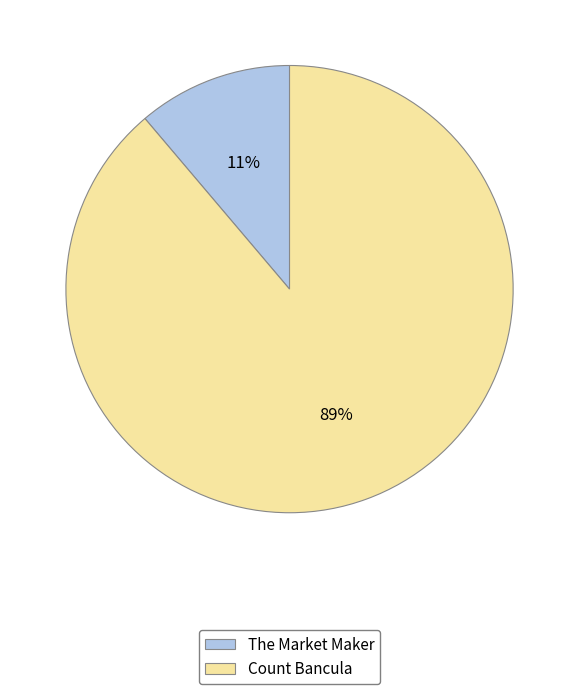

Is there a majority slice in this chart?

Yes